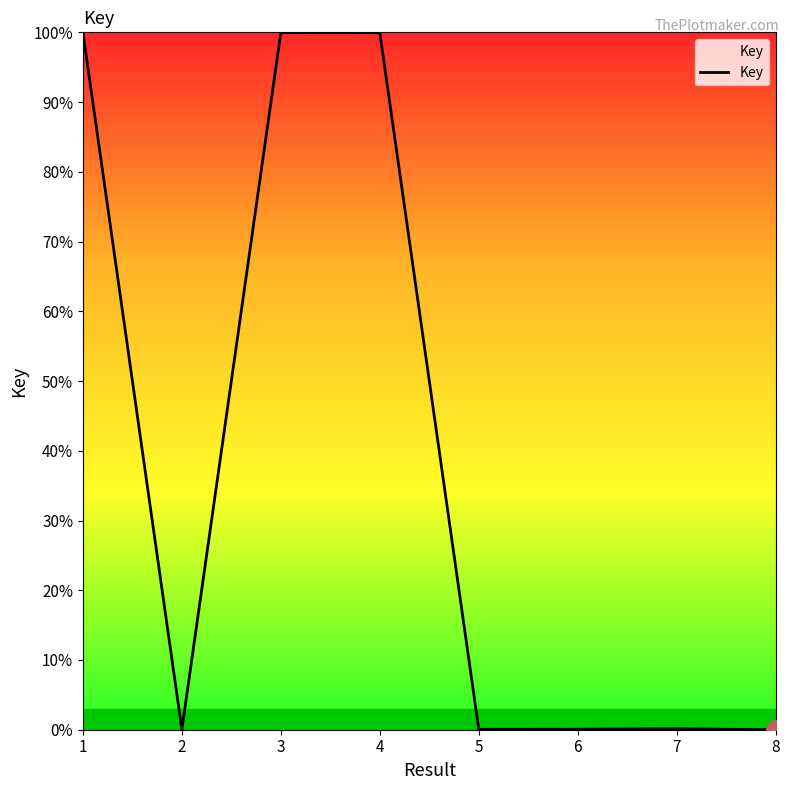

What is the maximum value shown in the chart?

100.0